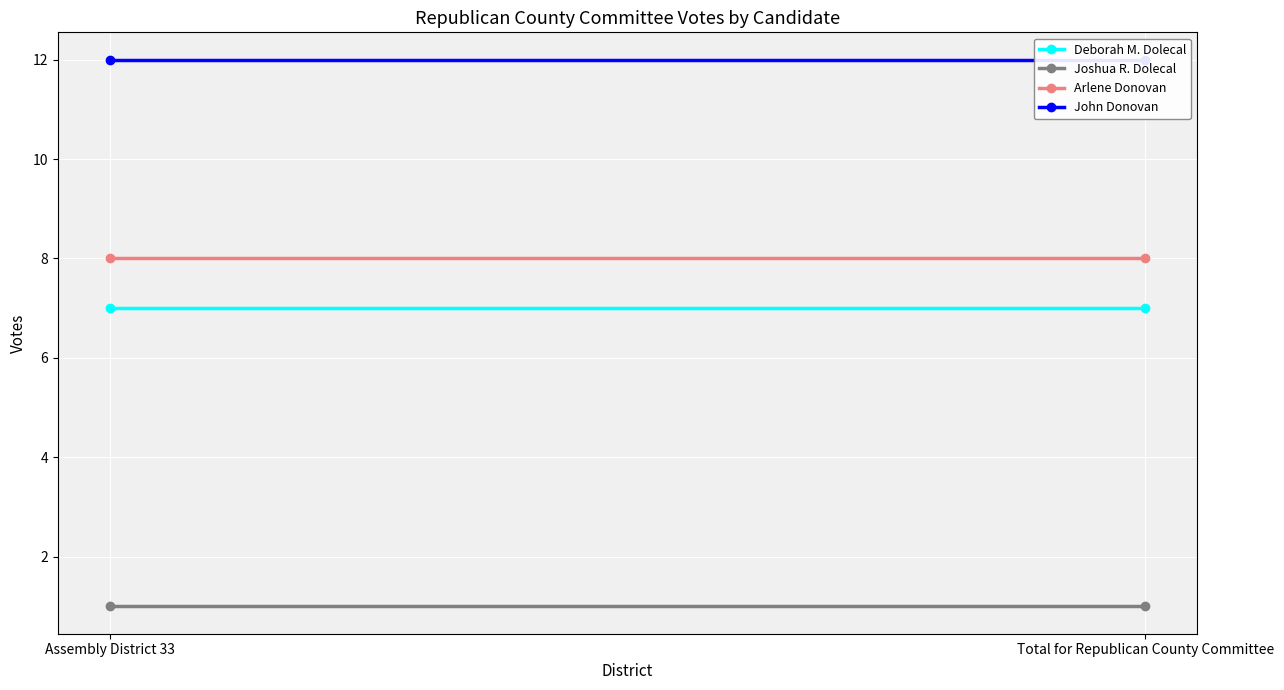

What is the sum of the Arlene Donovan values at Assembly District 33 and Total for Republican County Committee?

16